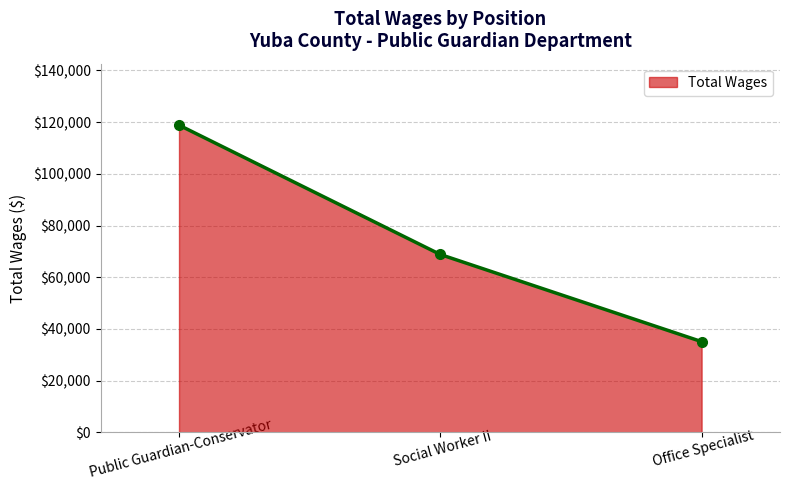

How many lines are shown in the chart?

1